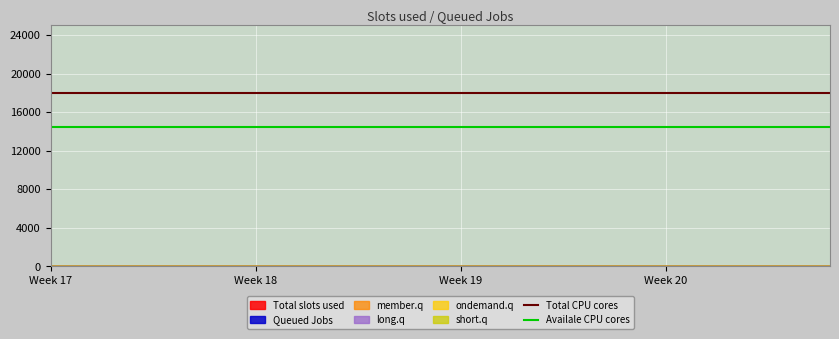

The value of Availale CPU cores at Week 17 is 7351. True or false?

False